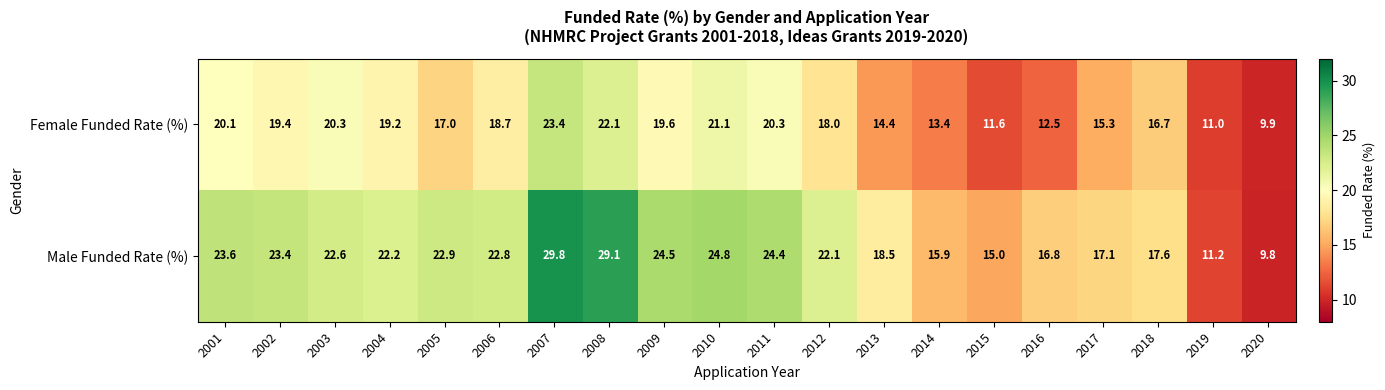

At which category is the sum across all series the highest?

2007